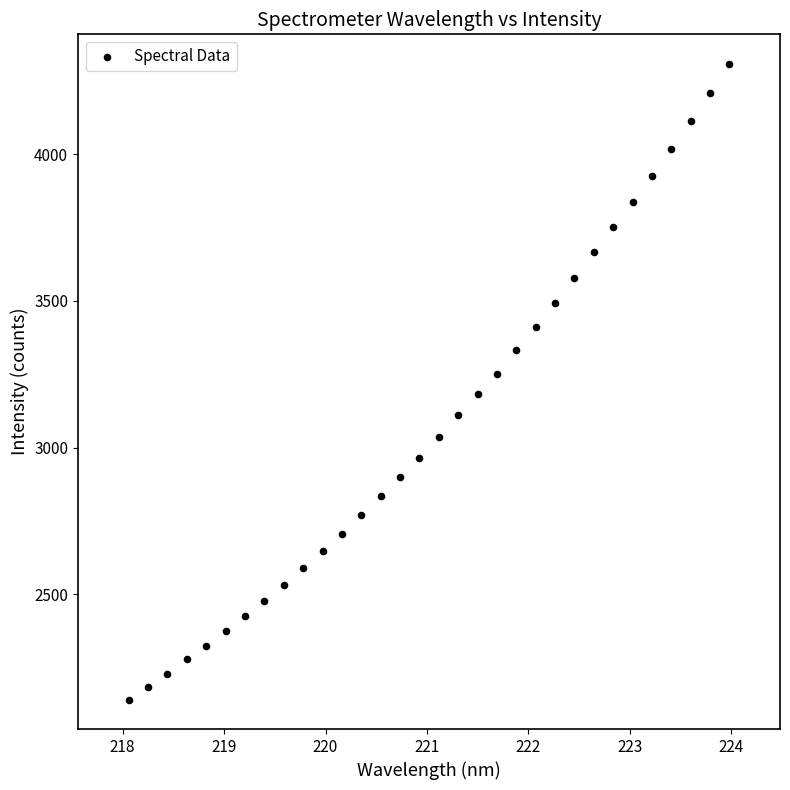

What is the range of Y values (max minus min)?

2169.8